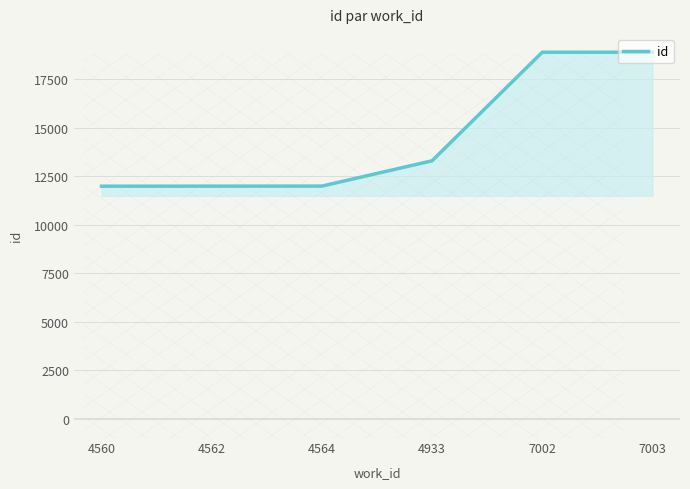

The chart shows a value of 11987.0 at 4564. True or false?

True